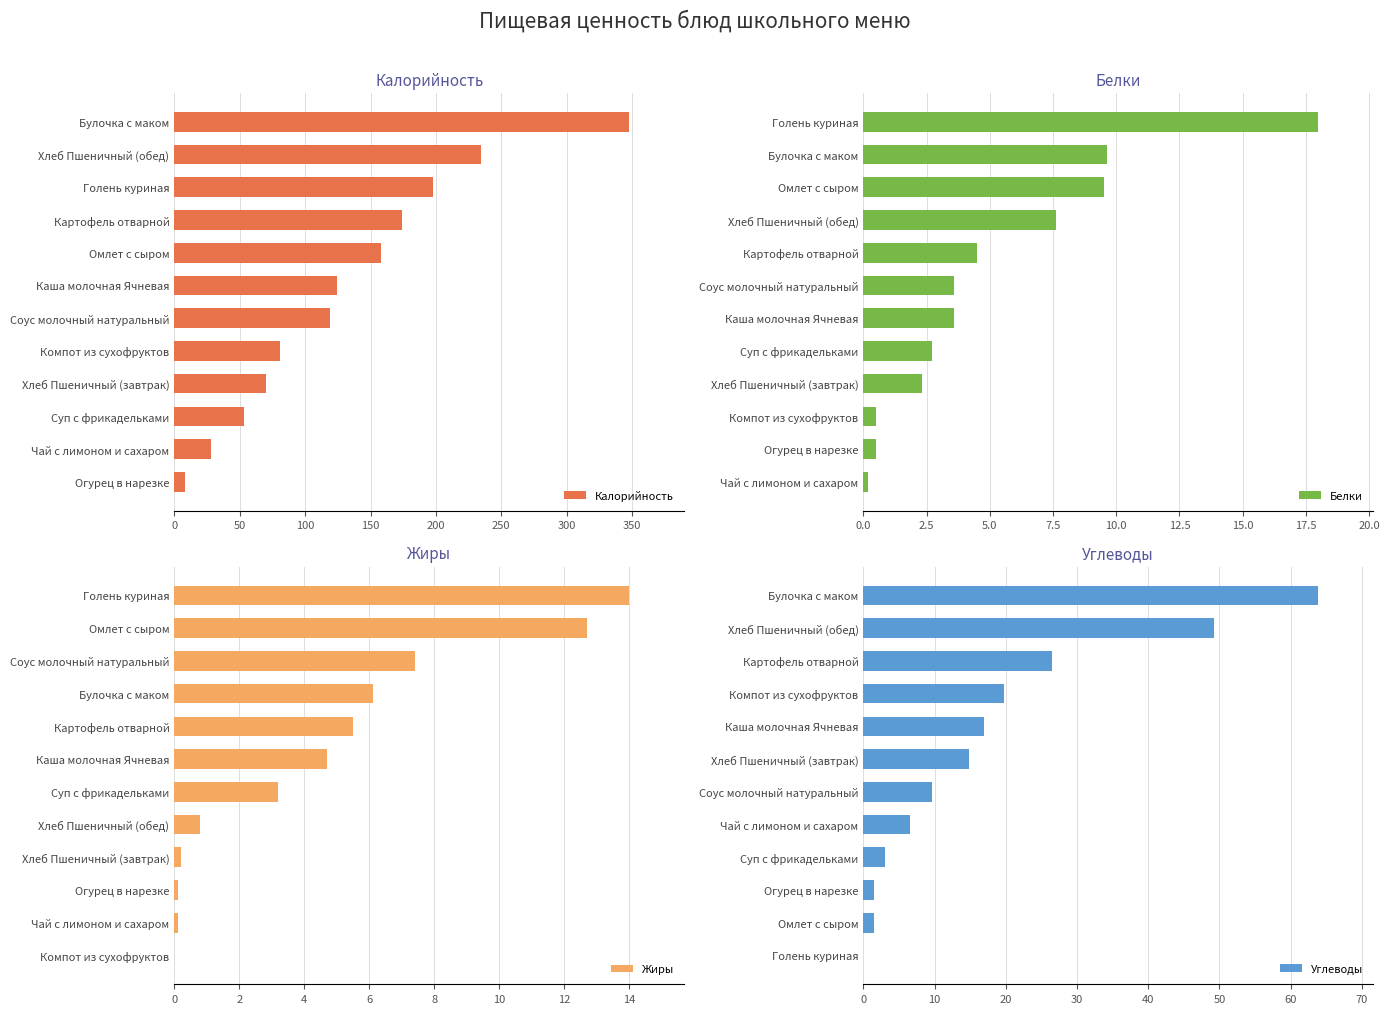

True or false: Жиры has a value of 7.4 at Соус молочный натуральный.

True